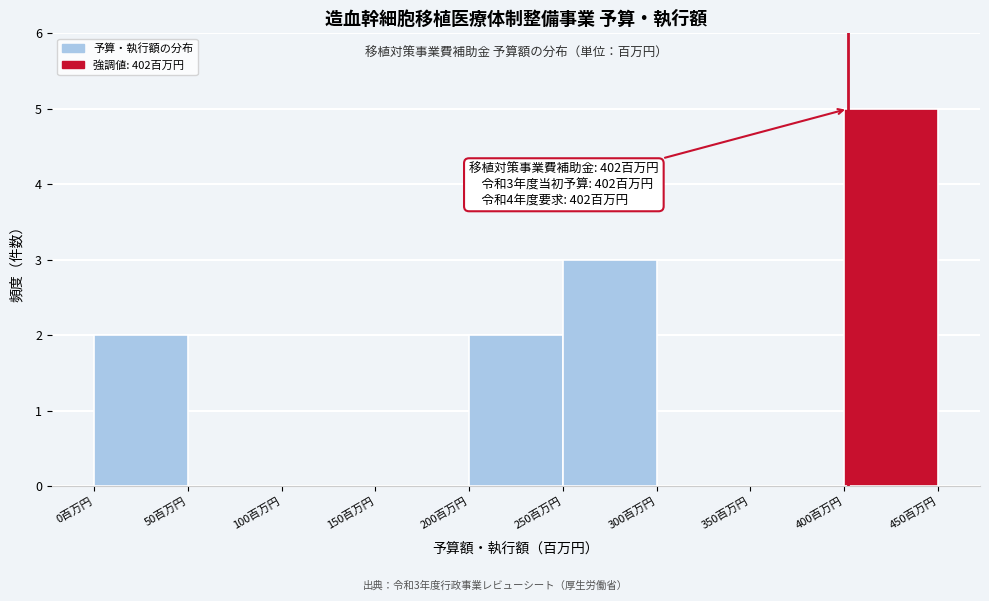

Which range on the x-axis has the tallest bar?

400 to 450